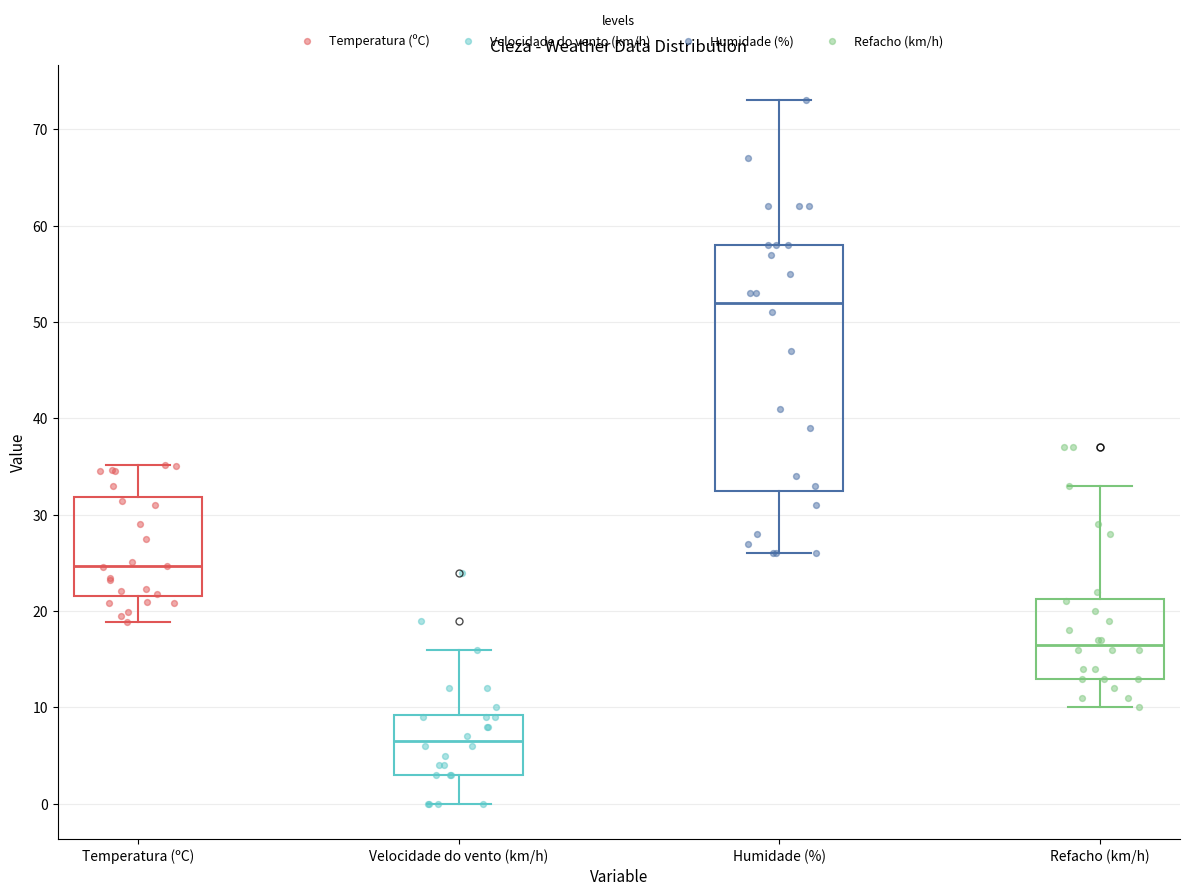

Comparing the boxes themselves (not the whiskers), which one is the tallest?

Humidade (%)